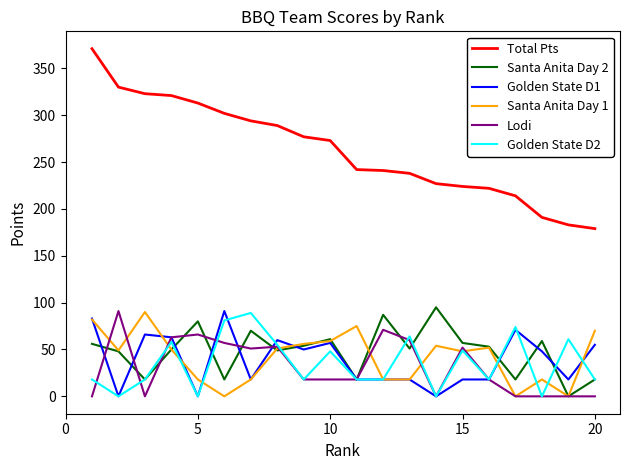

What is the difference between the second highest and second lowest values in the Santa Anita Day 1 series?

82